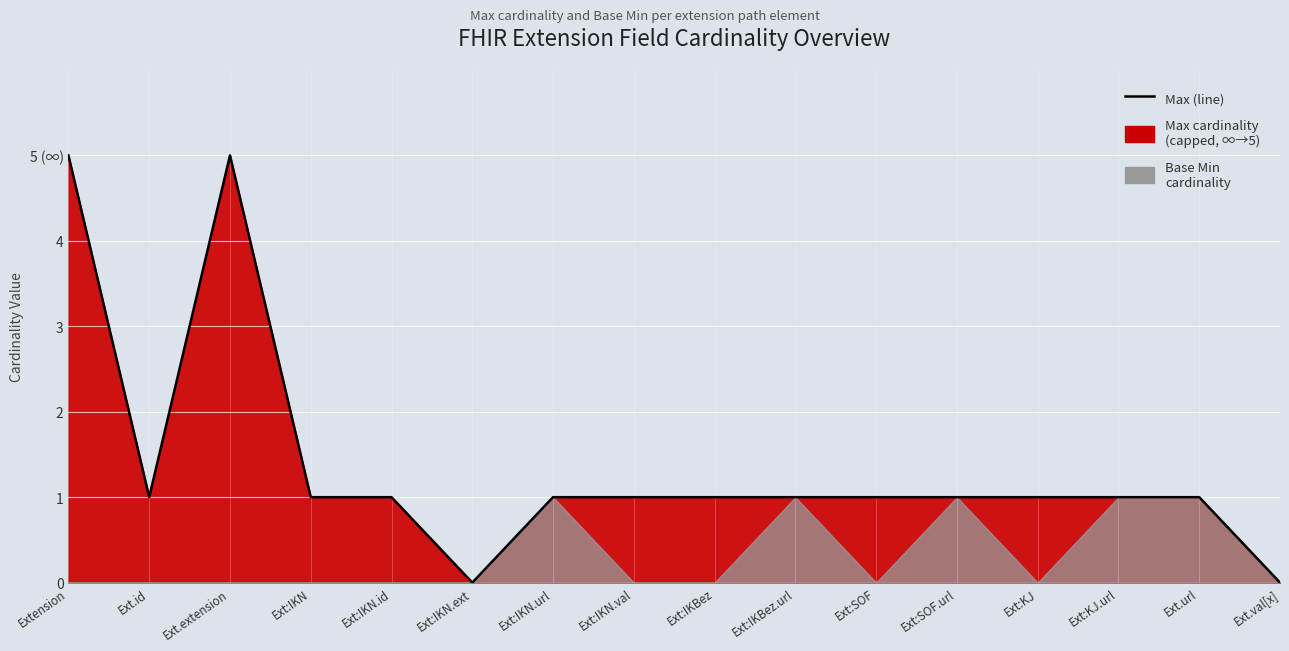

Reading left to right, transcribe all the data shown in this chart.

5	1	5	1	1	0	1	1	1	1	1	1	1	1	1	0